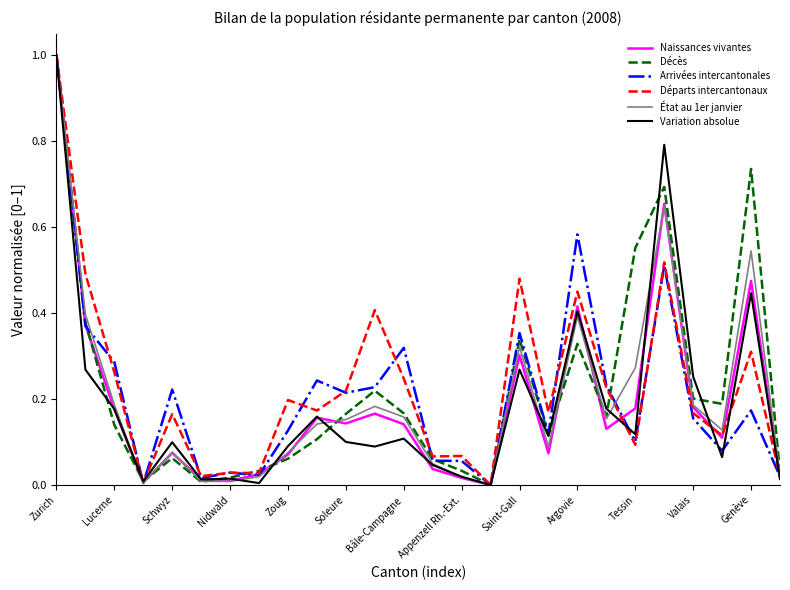

What is the maximum value for Décès?

1.0